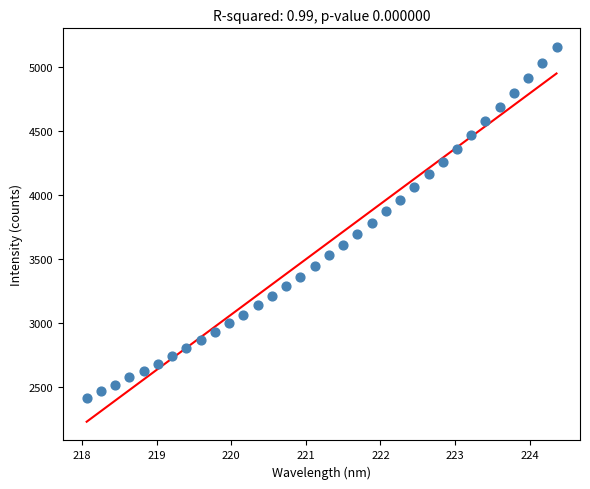

What is the range of X values (max minus min)?

6.3